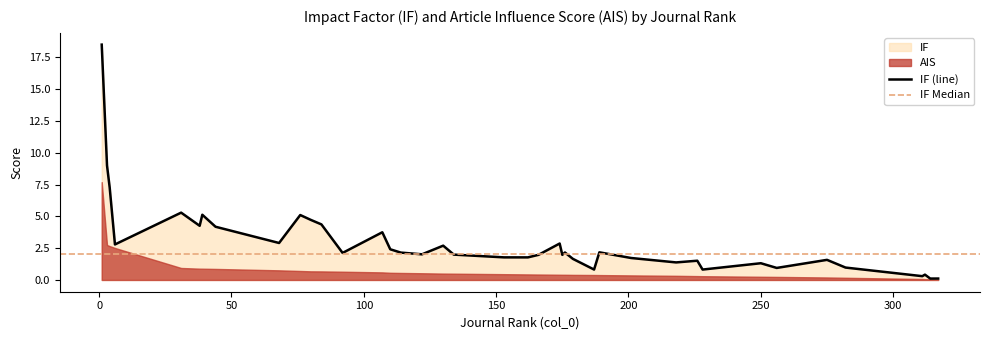

Is it true that IF equals 1.5 at 36?

False